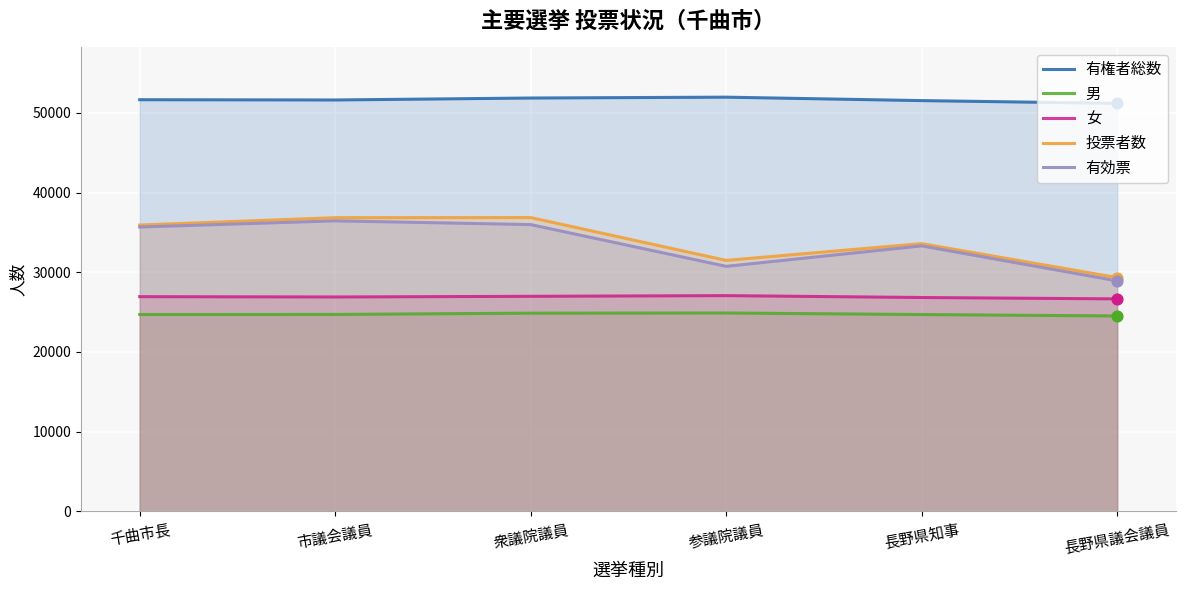

Is the value of 有権者総数 at 長野県議会議員 greater than the value of 男 at 千曲市長?

Yes